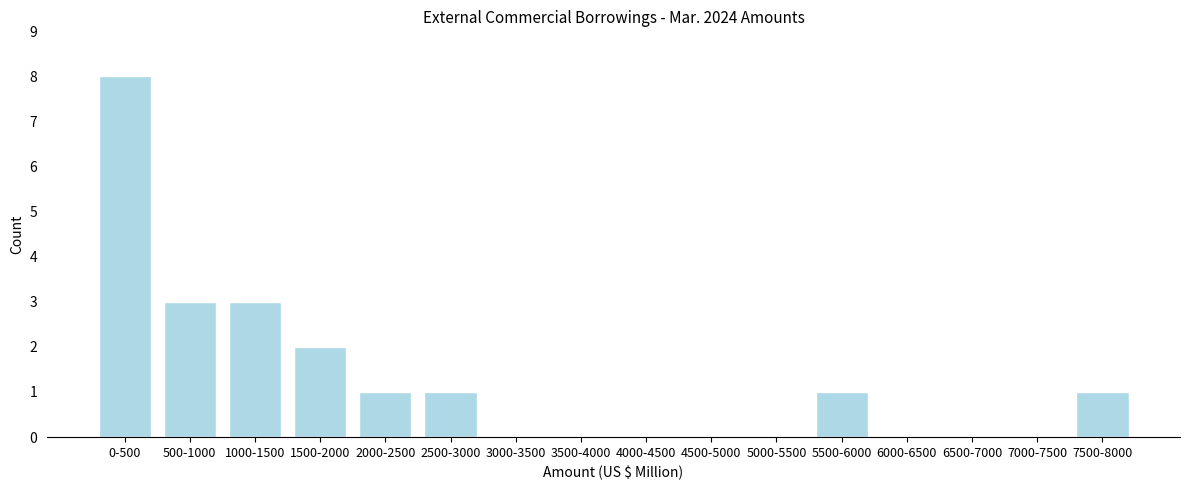

Reading left to right, list all the values displayed in this chart.

0-500=8	500-1000=3	1000-1500=3	1500-2000=2	2000-2500=1	2500-3000=1	3000-3500=0	3500-4000=0	4000-4500=0	4500-5000=0	5000-5500=0	5500-6000=1	6000-6500=0	6500-7000=0	7000-7500=0	7500-8000=1